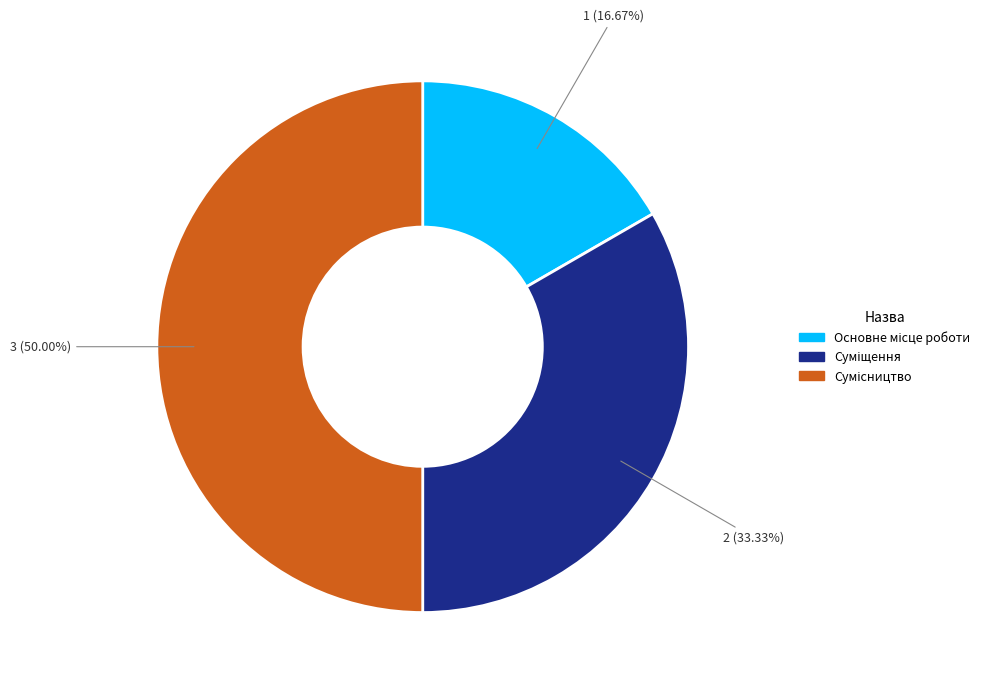

To the nearest percent, what is the combined percentage of Основне місце роботи and Суміщення?

50%